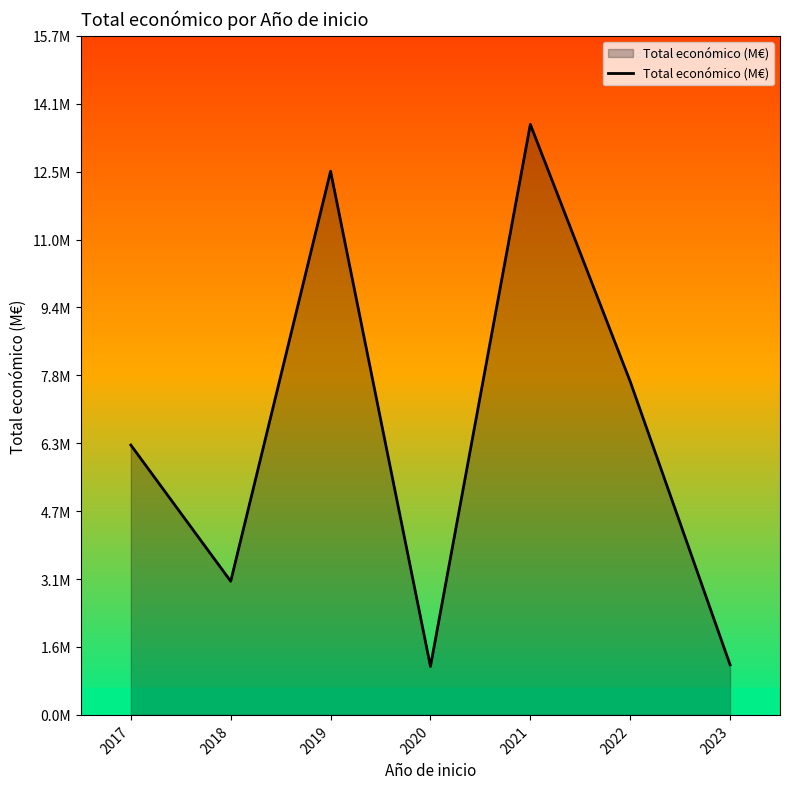

Does the chart display data point markers on the line(s)?

No